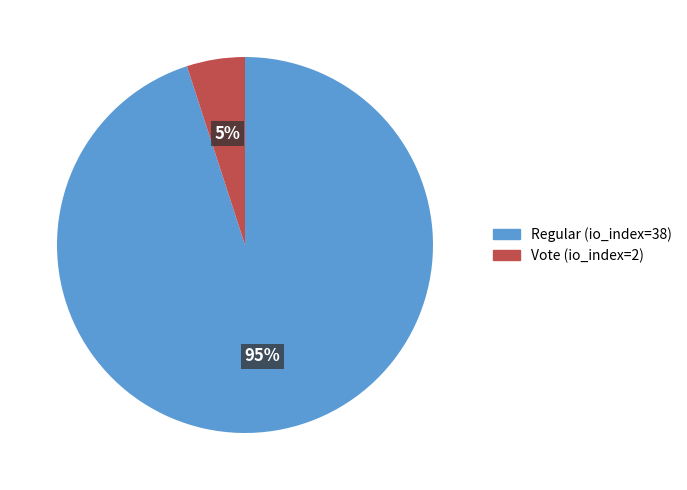

To the nearest percent, what is the difference between the Vote (io_index=2) and Regular (io_index=38) slice percentages?

90%